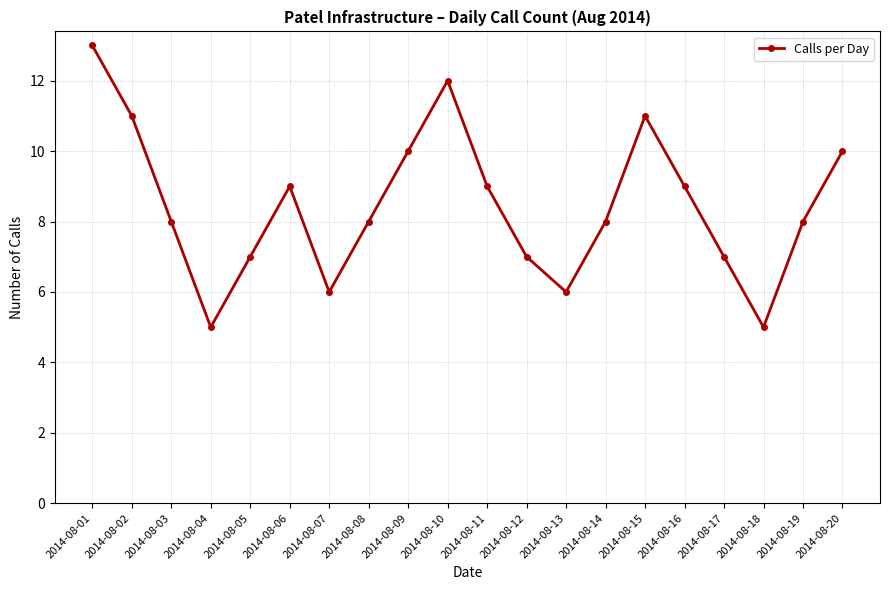

What is the value of the 4th point from the left?

5